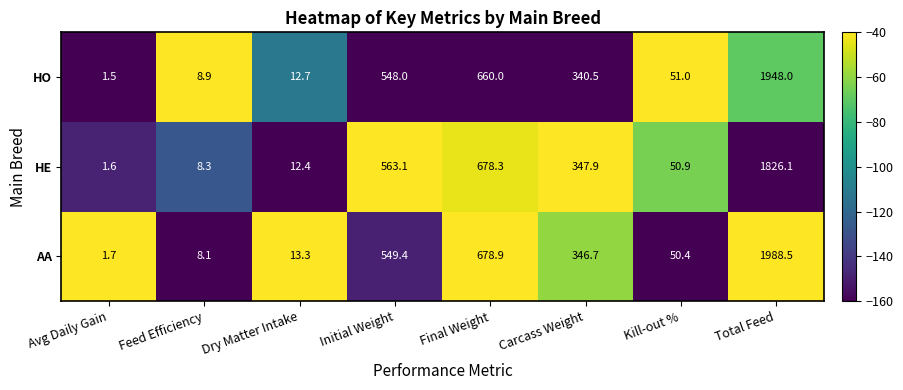

Which series has the largest total across all categories?

AA